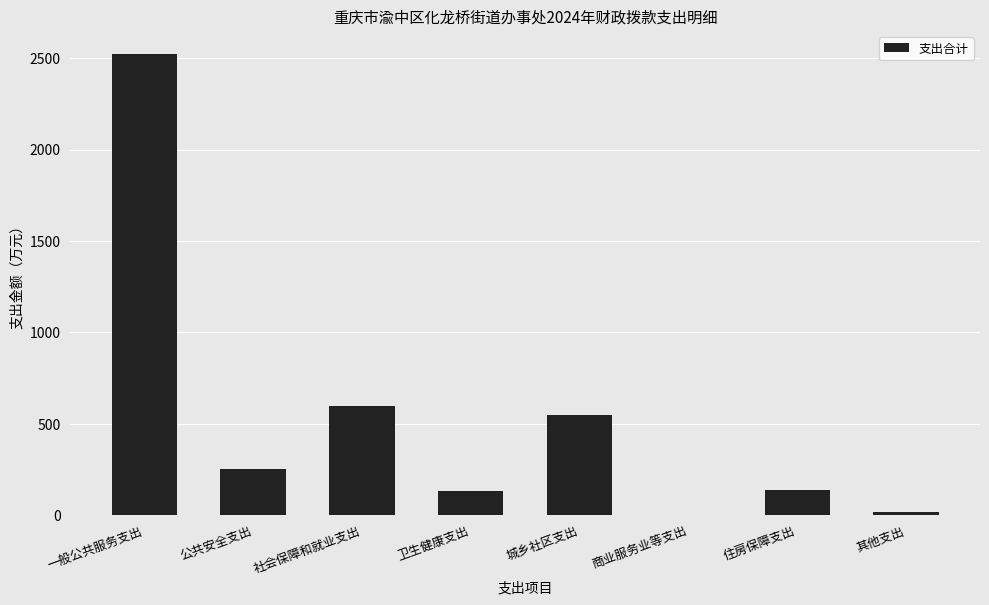

What is the sum of all values?

4212.2